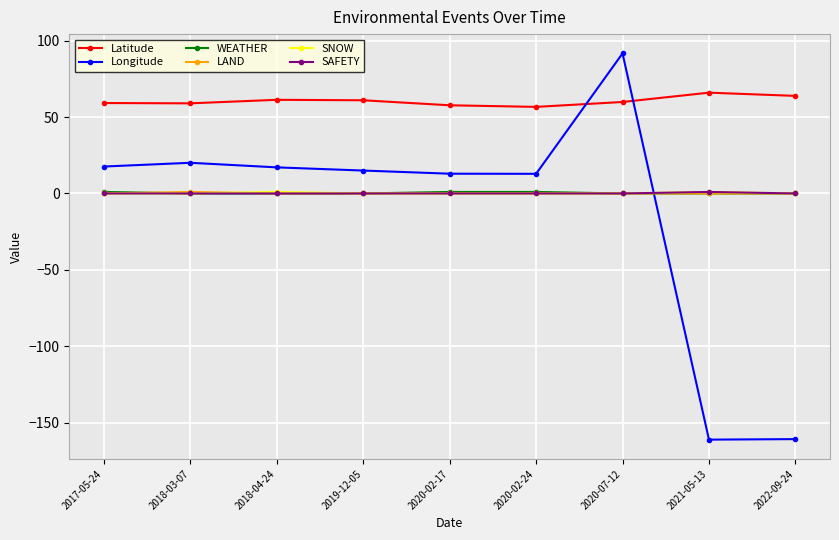

What is the sum of all Longitude values?

-134.7